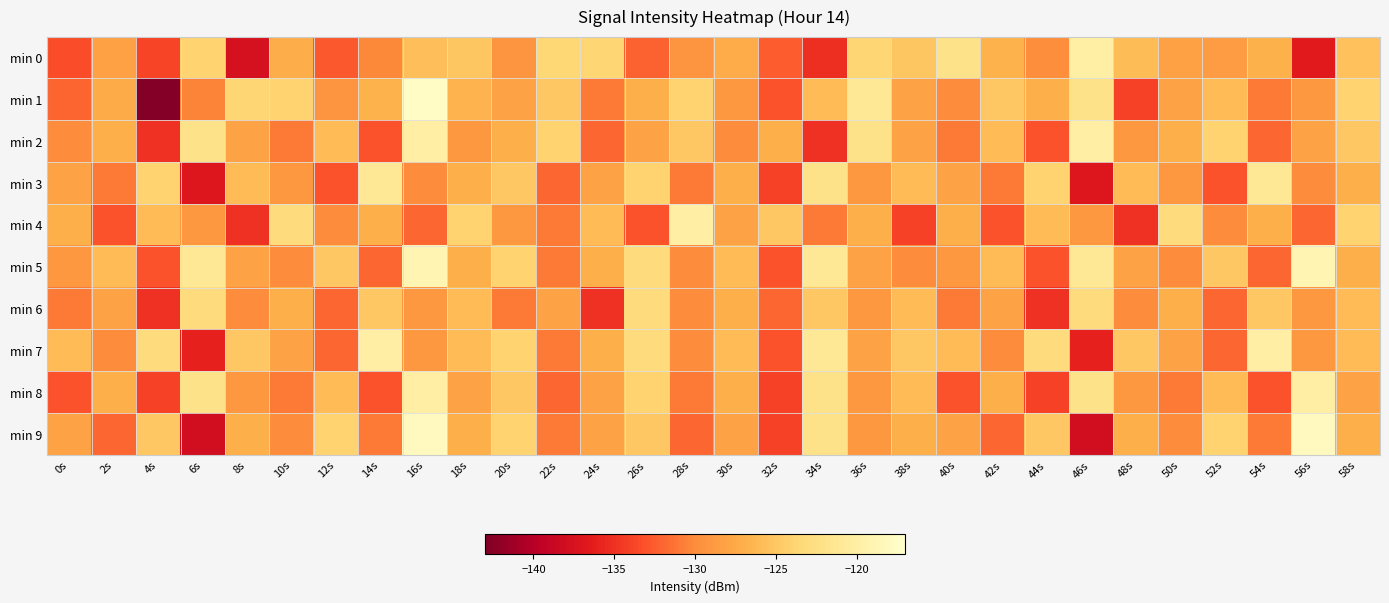

What is the total value across all series at 56s?

-1270.5